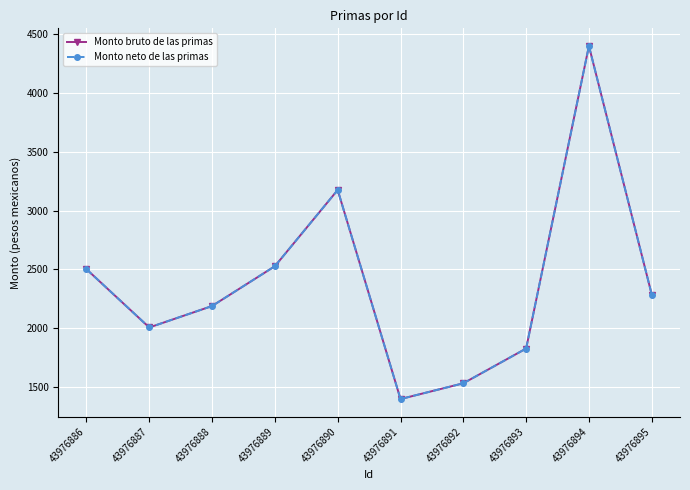

Is the value of Monto bruto de las primas at 43976892 greater than the value of Monto neto de las primas at 43976893?

No